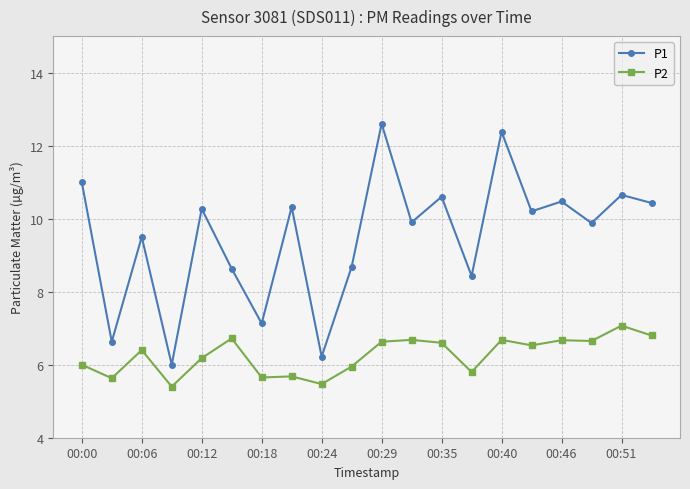

List the series in order of their overall mean, lowest first.

P2, P1